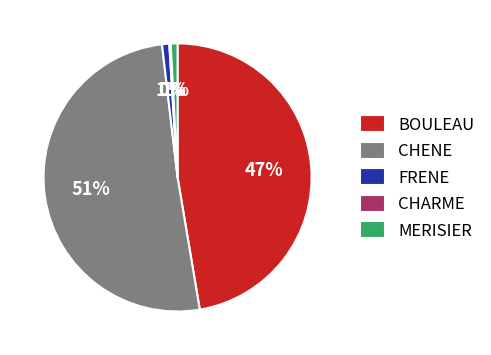

To the nearest percent, what is the average slice percentage?

20%